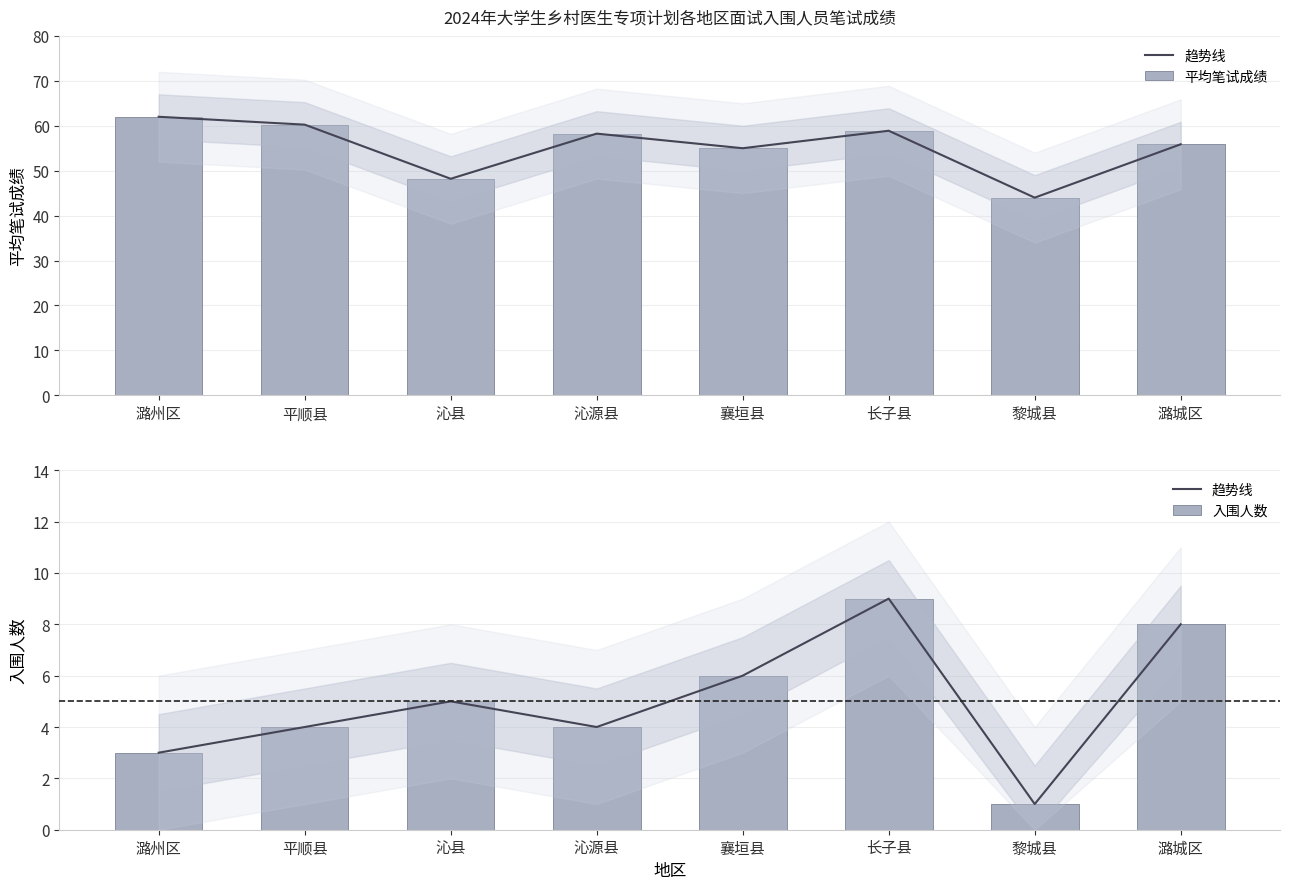

Reading right to left, transcribe all the data shown in this chart.

趋势线: 8.0	1.0	9.0	6.0	4.0	5.0	4.0	3.0
平均笔试成绩: 55.9	44.0	58.9	55.0	58.2	48.2	60.2	62.0
入围人数: 8.0	1.0	9.0	6.0	4.0	5.0	4.0	3.0